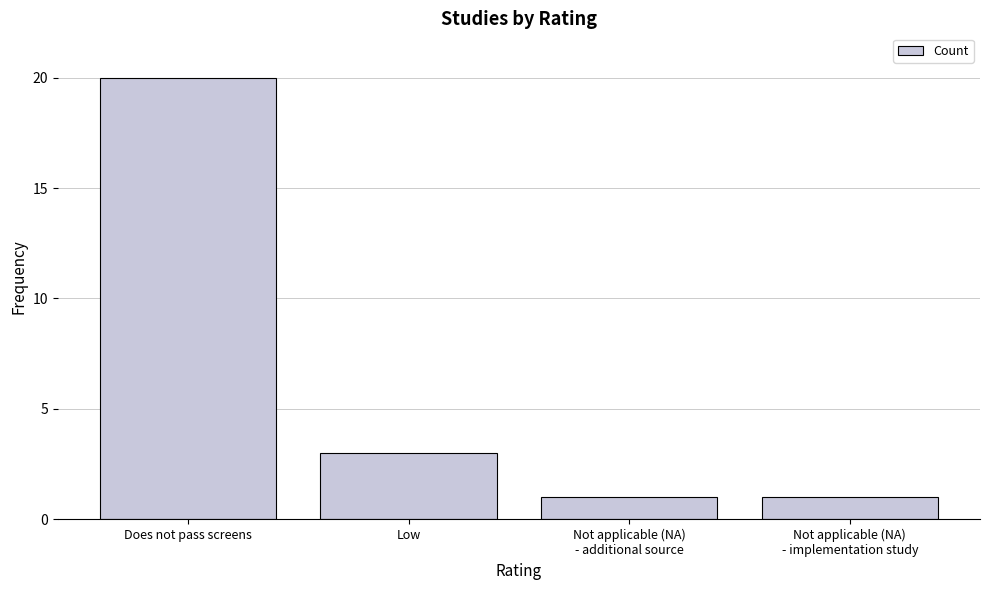

What is the label of the 4th bar from the left?

Not applicable (NA)
- implementation study